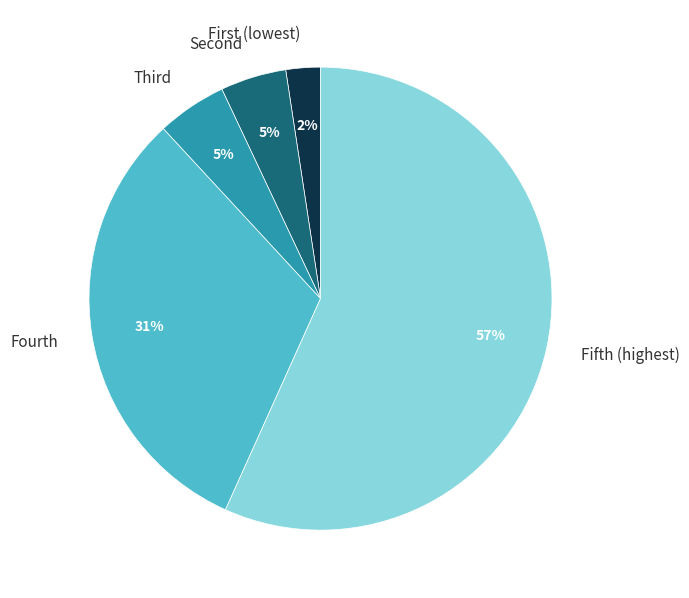

True or false: Fifth (highest) accounts for 57% of the total.

True